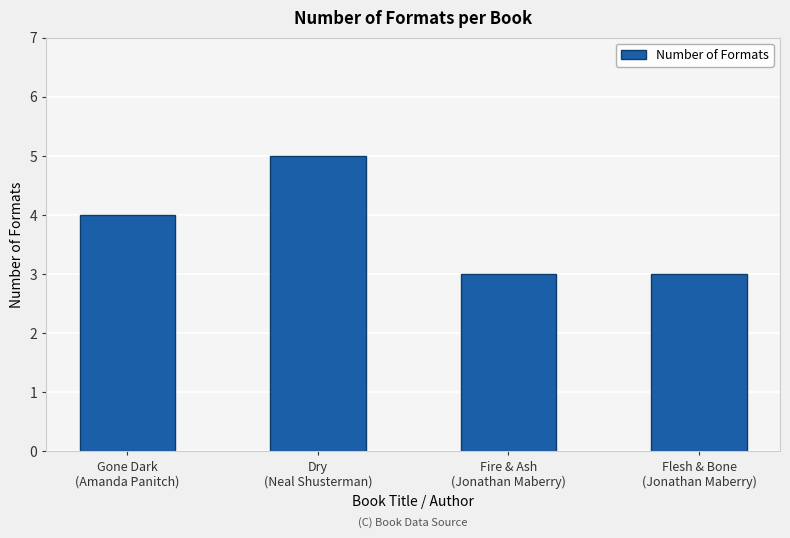

What is the difference between the second highest and second lowest values?

1